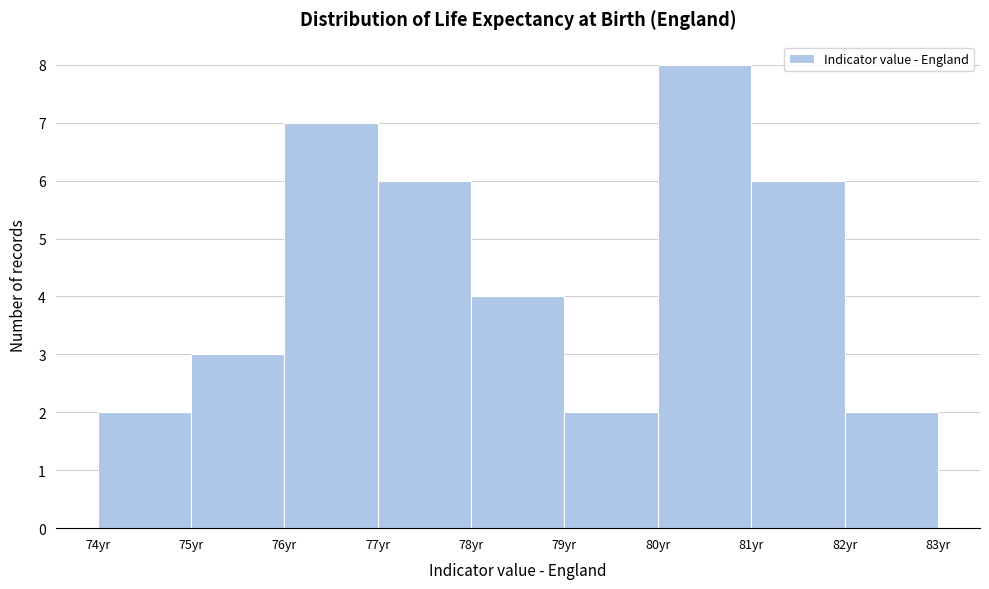

Which range on the x-axis has the tallest bar?

80 to 81